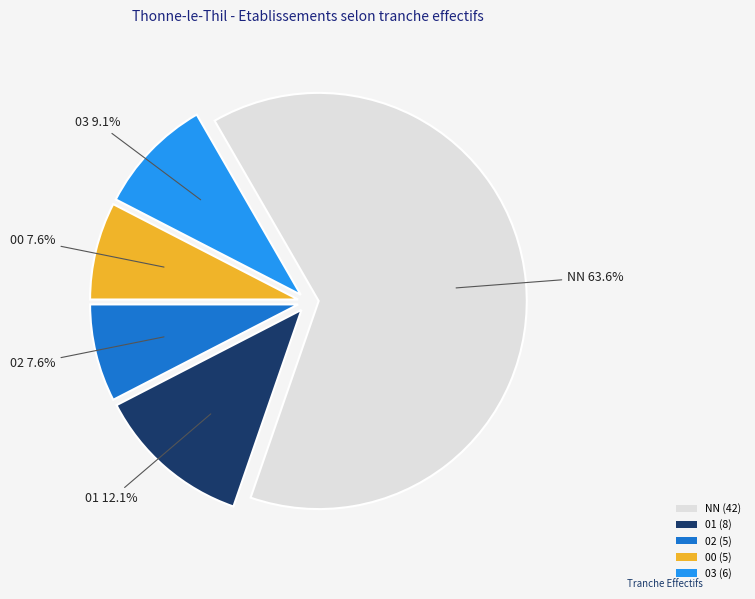

How many slices are in this pie chart?

5